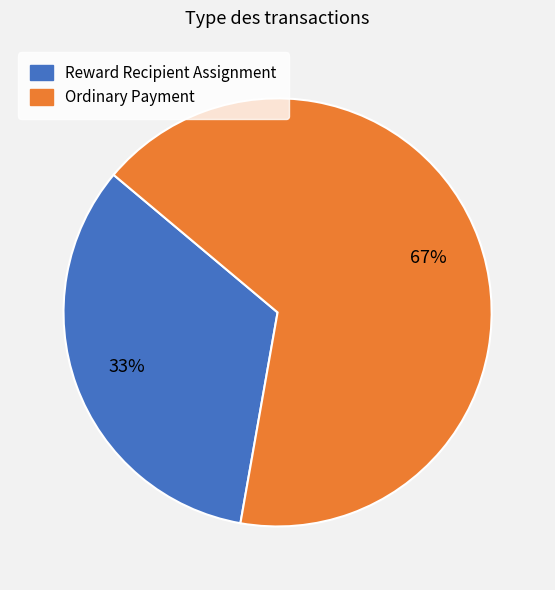

Which category has the biggest portion of the pie?

Ordinary Payment